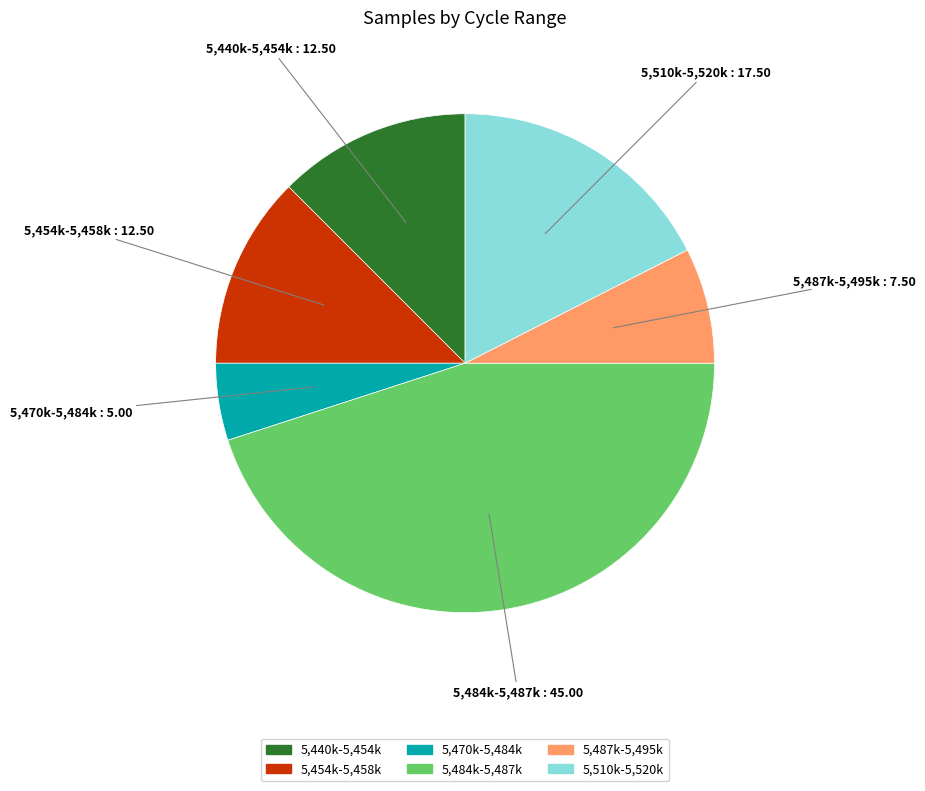

Does any single category account for the majority?

No